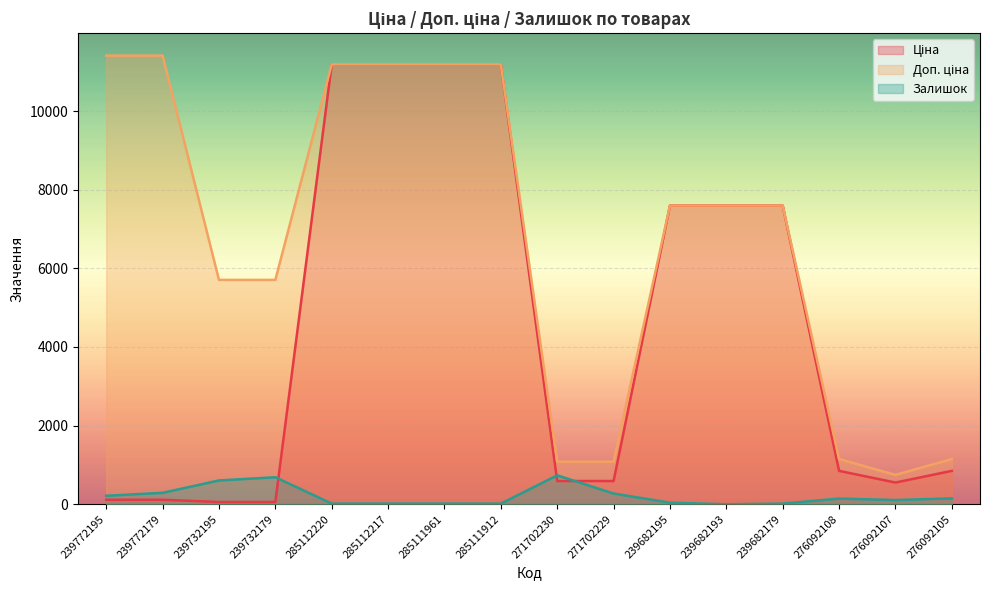

What is the difference between the second highest and second lowest values in the Залишок series?

671.0